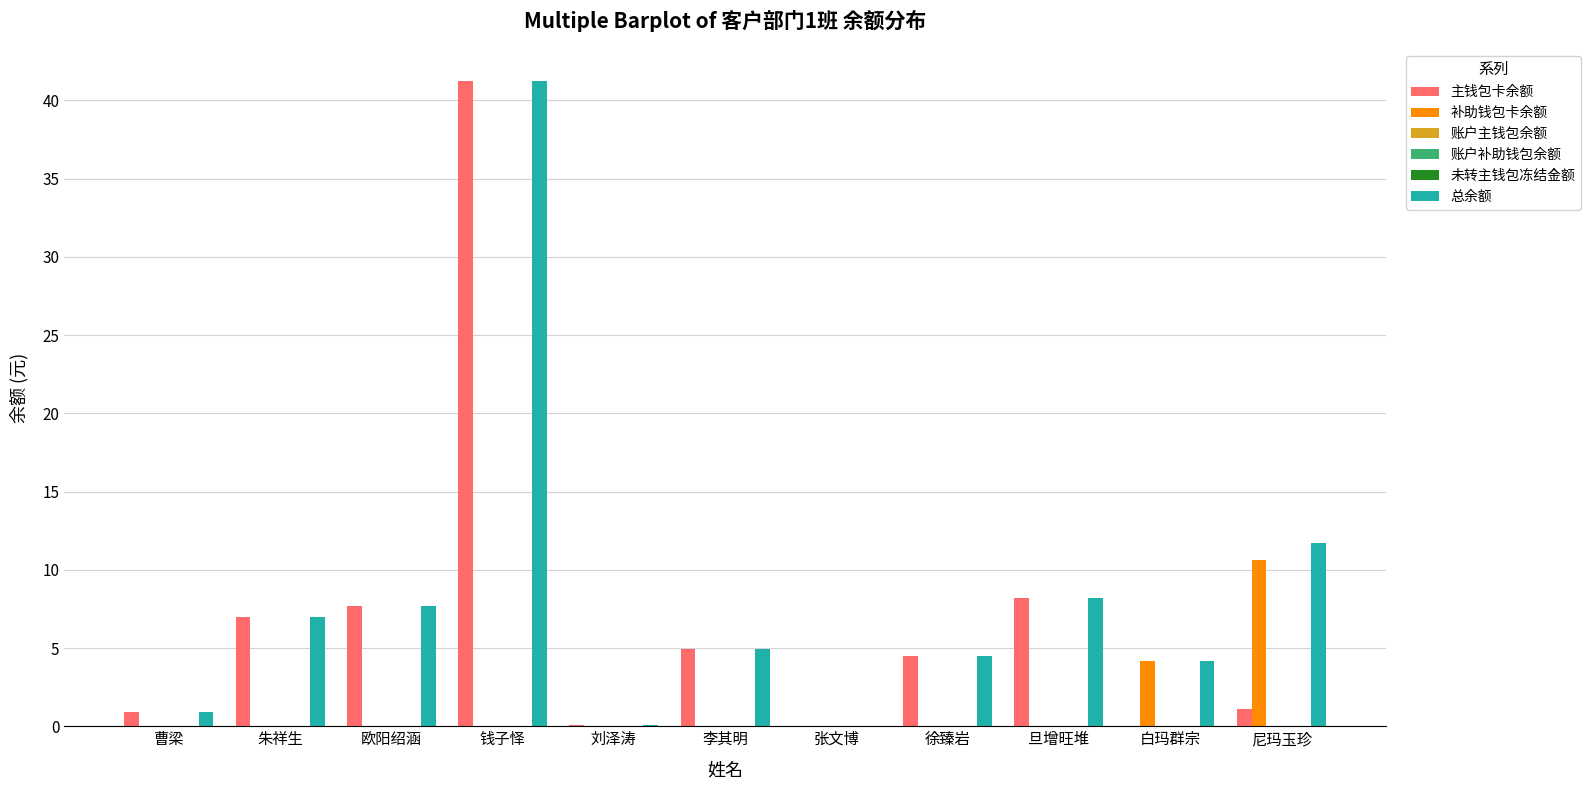

Is the value of 总余额 at 张文博 greater than the value of 账户主钱包余额 at 徐臻岩?

Yes